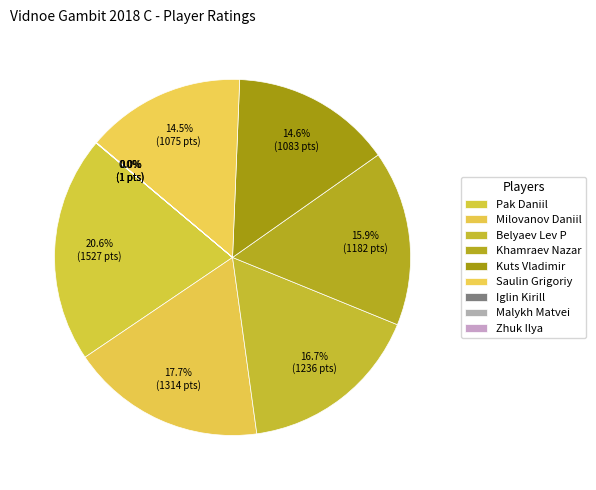

Rank the categories by value from lowest to highest.

Iglin Kirill, Malykh Matvei, Zhuk Ilya, Saulin Grigoriy, Kuts Vladimir, Khamraev Nazar, Belyaev Lev P, Milovanov Daniil, Pak Daniil